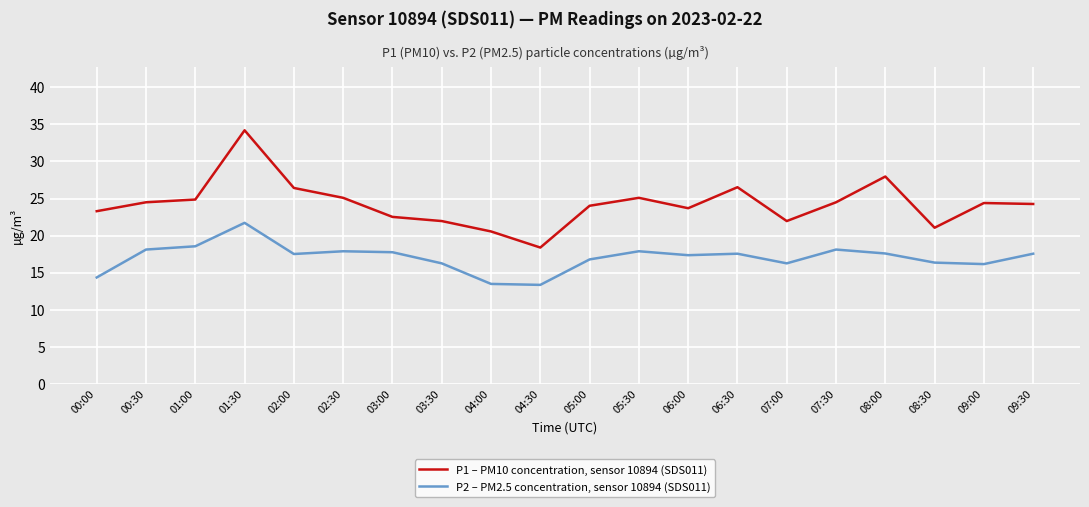

True or false: P2 – PM2.5 concentration, sensor 10894 (SDS011) and P1 – PM10 concentration, sensor 10894 (SDS011) cross at least once.

False